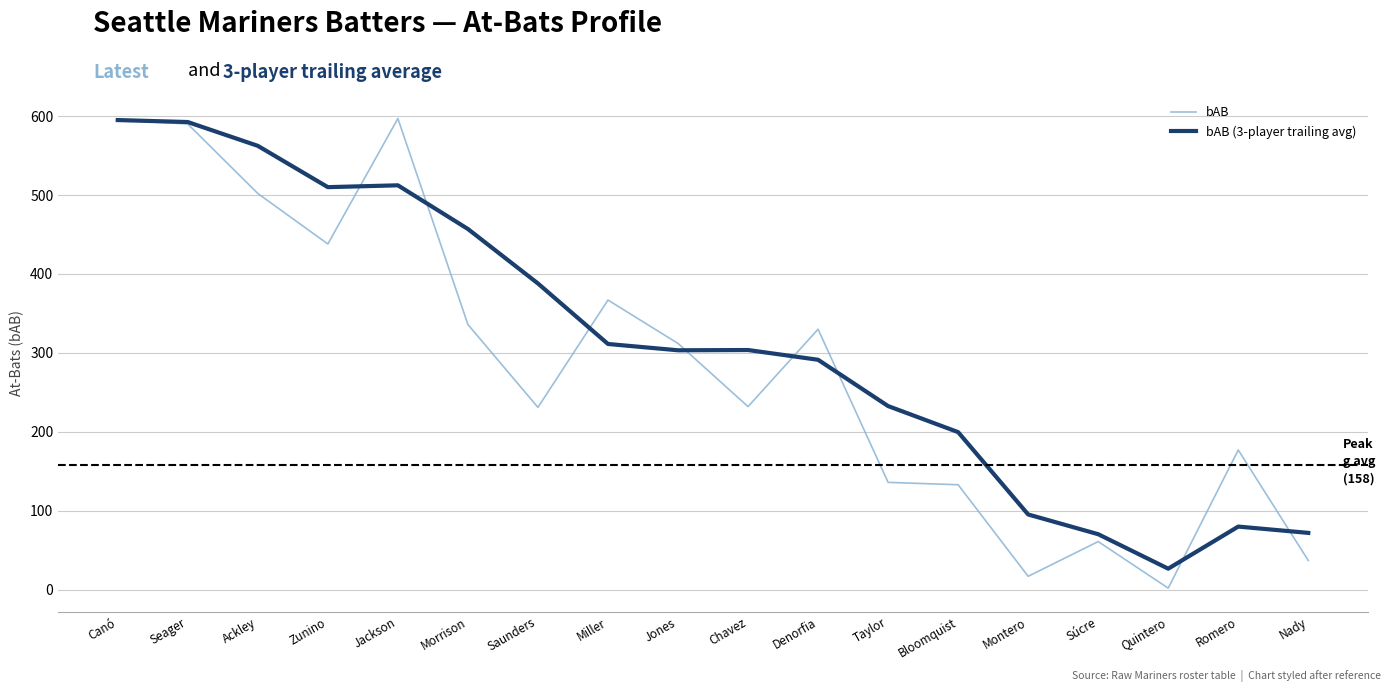

What is the highest value of the bAB (3-player trailing avg) series?

595.0